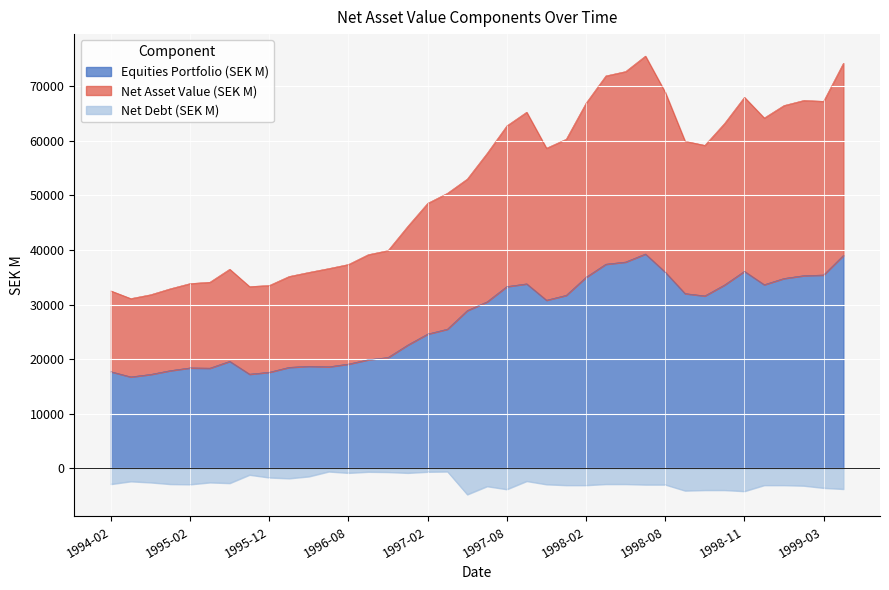

In Net Asset Value (SEK M), how many points are higher than both neighbors (excluding endpoints)?

5